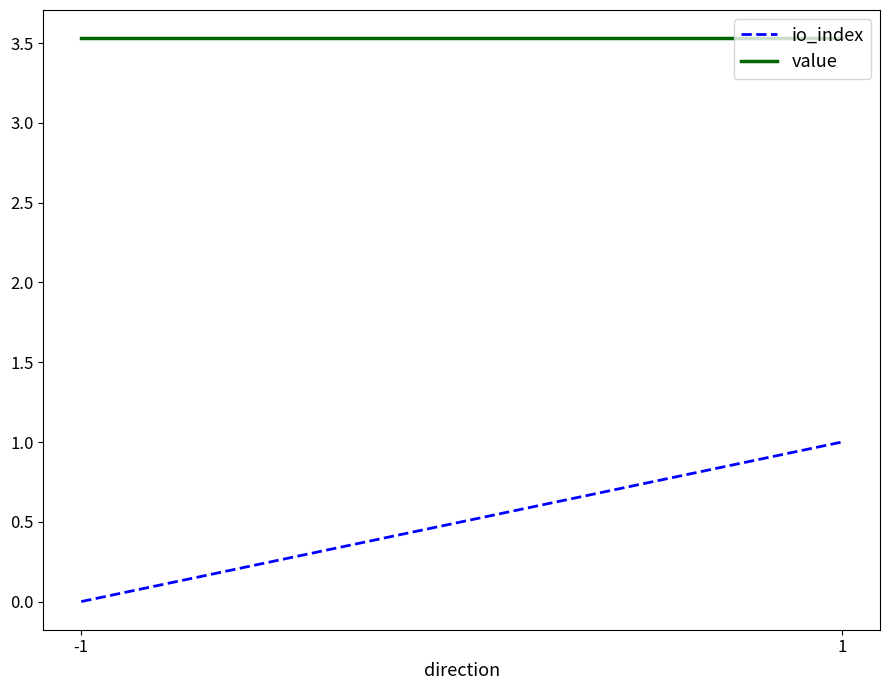

At -1, list the series in order from largest to smallest.

value, io_index